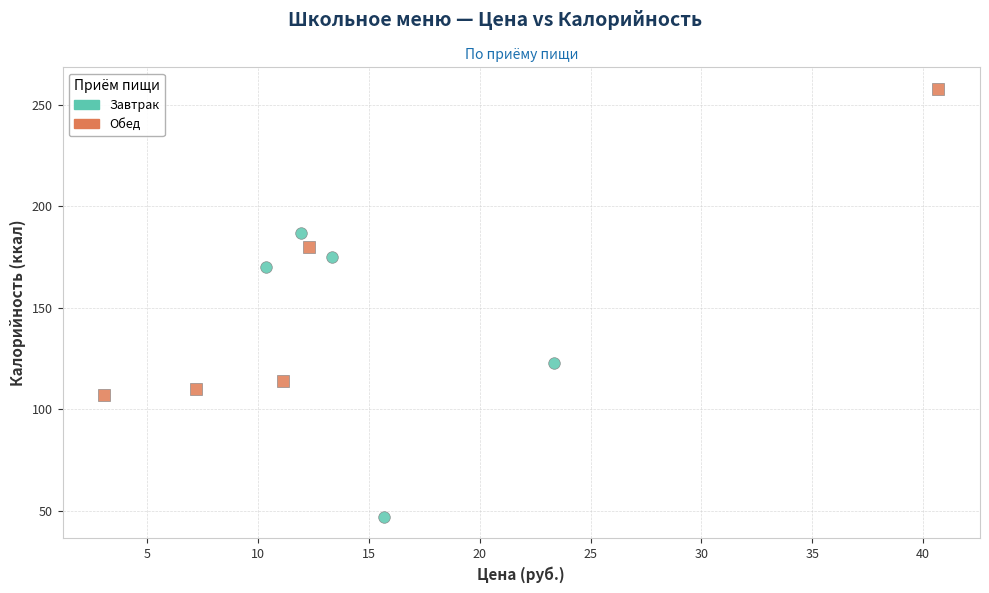

What are all the series names shown in the legend?

Завтрак, Обед